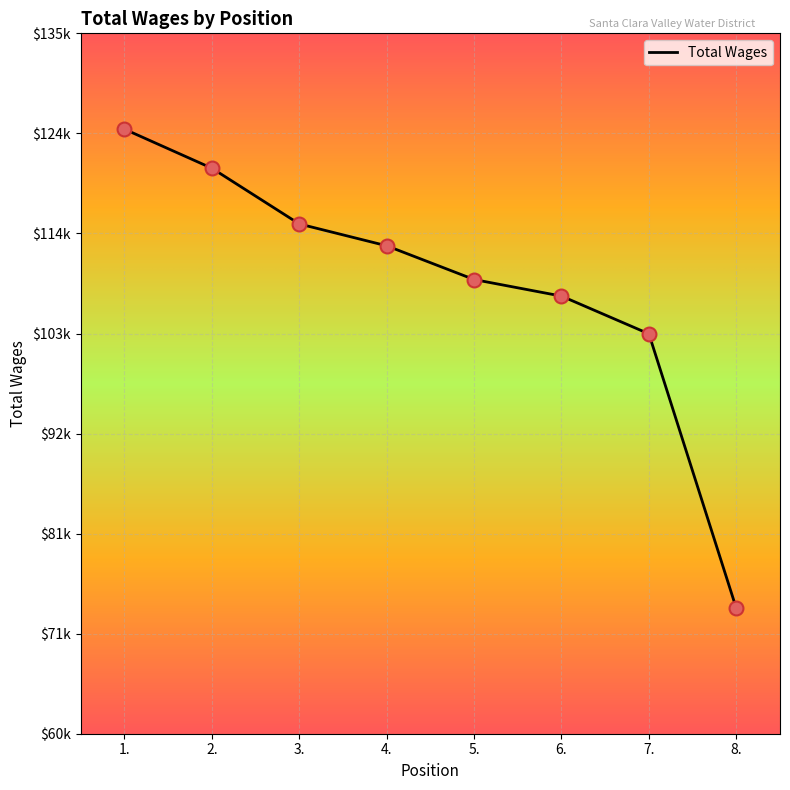

What is the change in value from 1. to 2.?

-4181.6